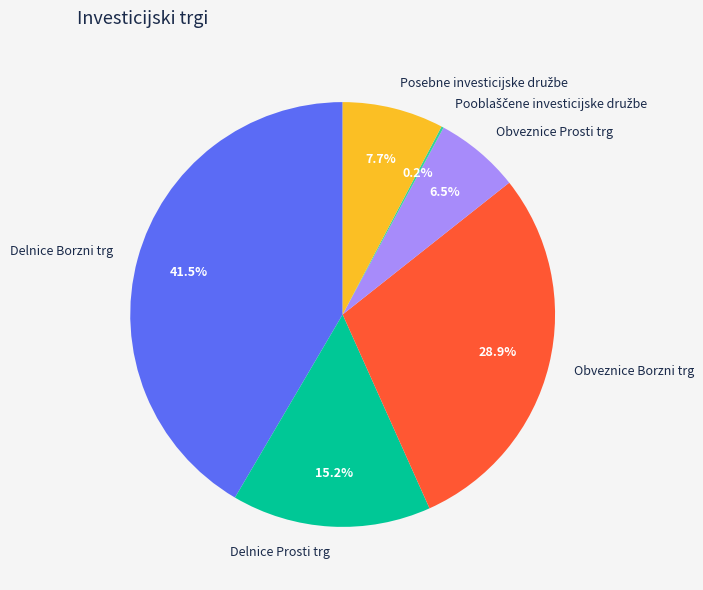

Between Delnice Borzni trg and Obveznice Prosti trg, which is larger?

Delnice Borzni trg